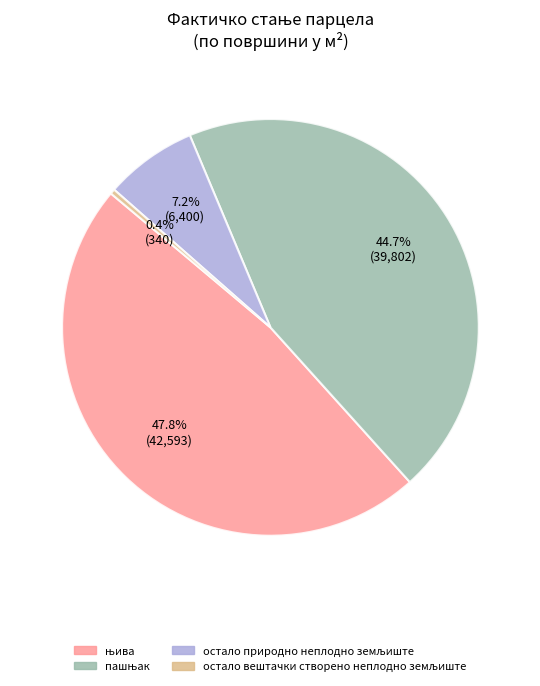

Is there a majority slice in this chart?

No